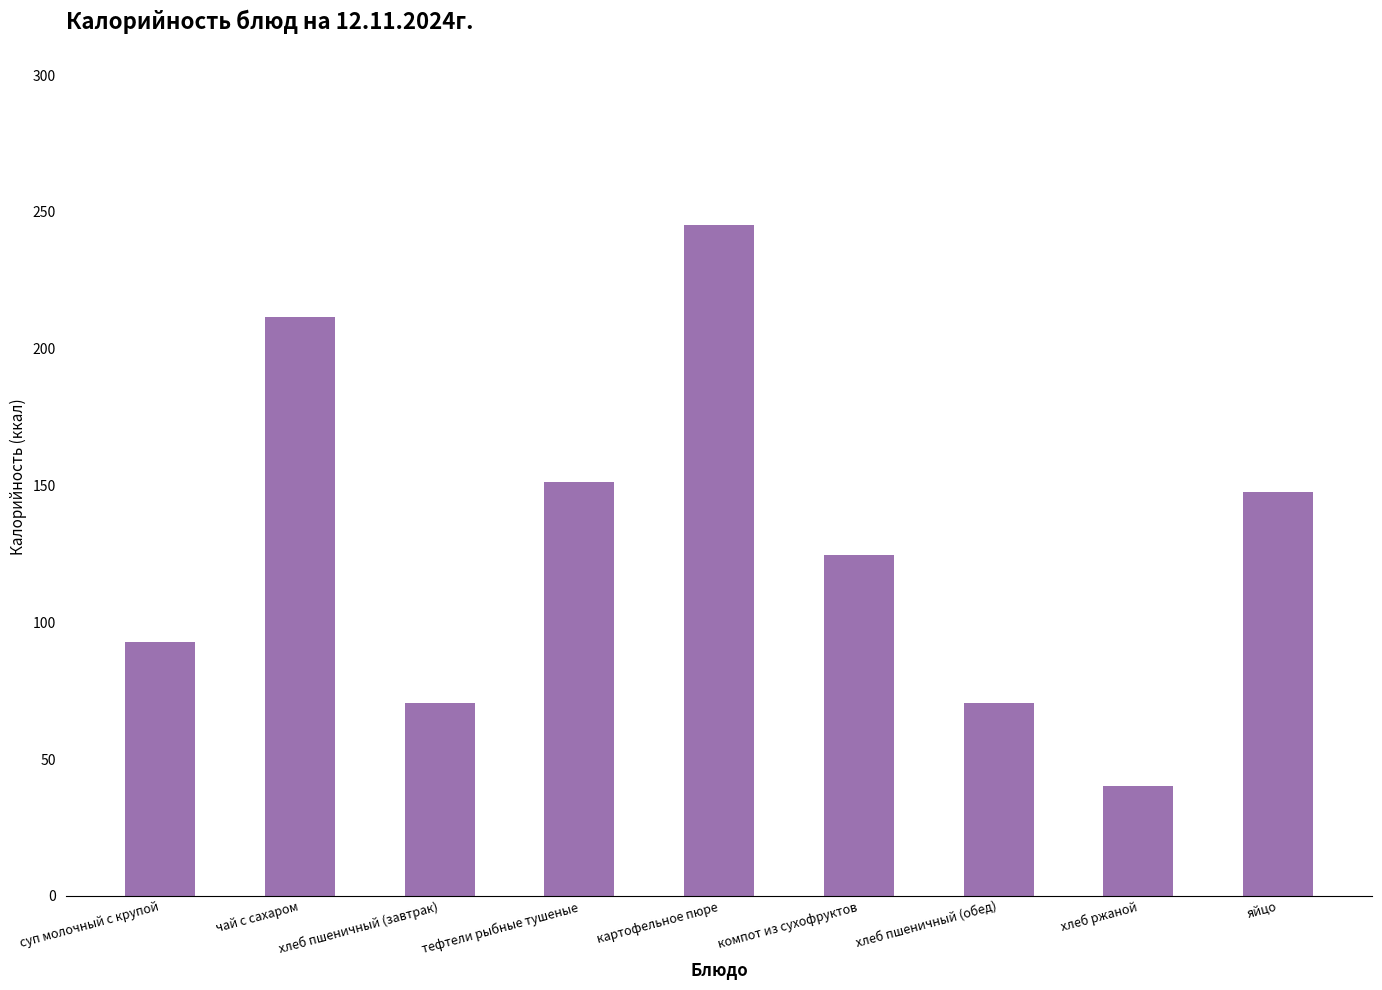

The chart shows a value of 213.4 at компот из сухофруктов. True or false?

False